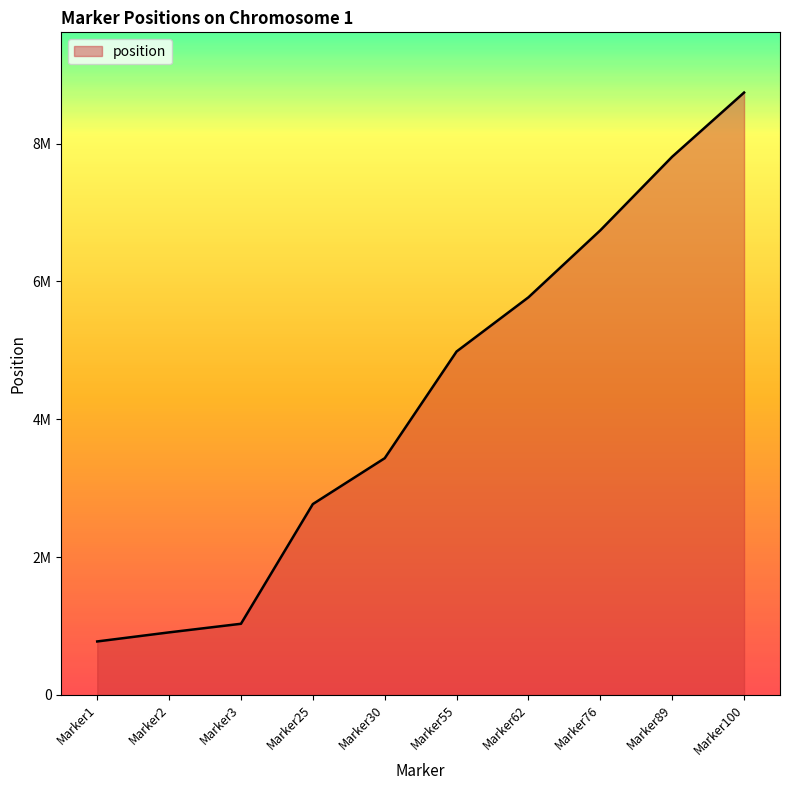

Does the chart display data point markers on the line(s)?

No